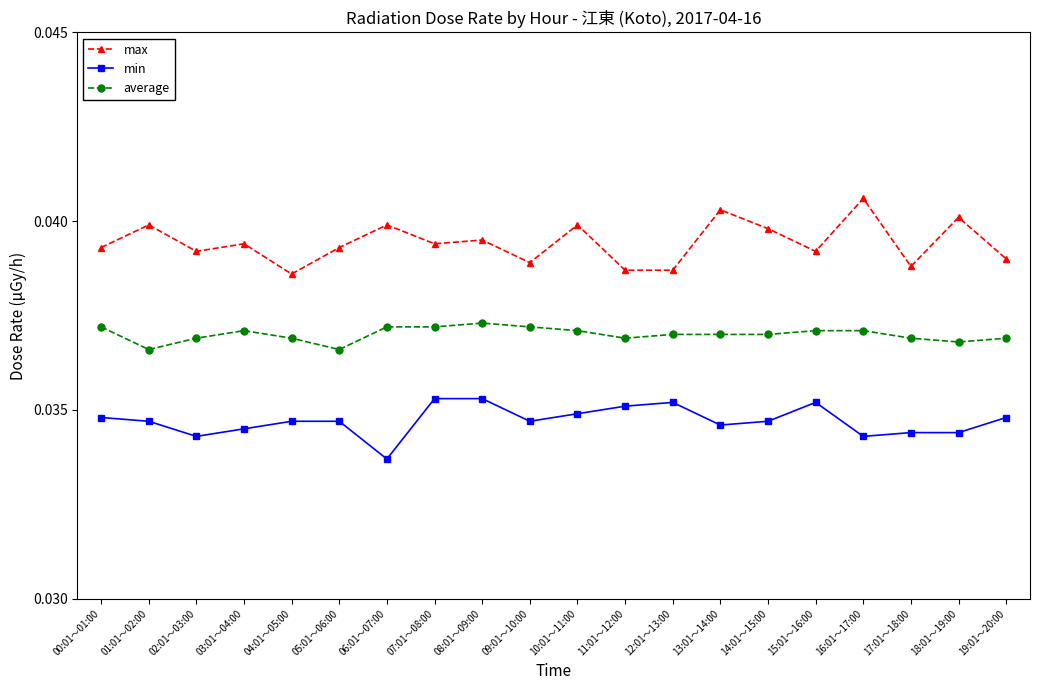

Is it true that max equals 0.1 at 18:01～19:00?

False